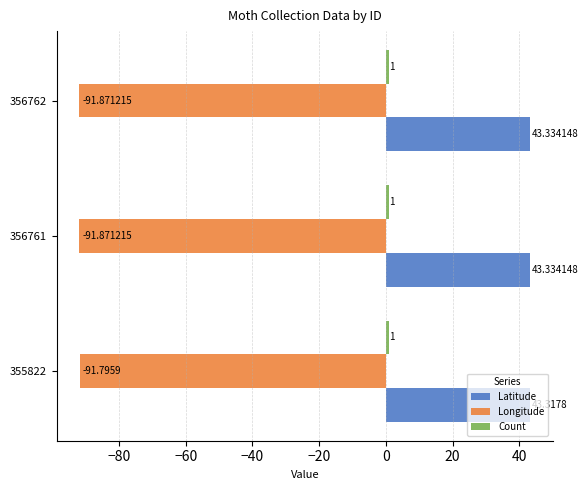

Between 355822 and 356762, which series saw the biggest shift?

Longitude